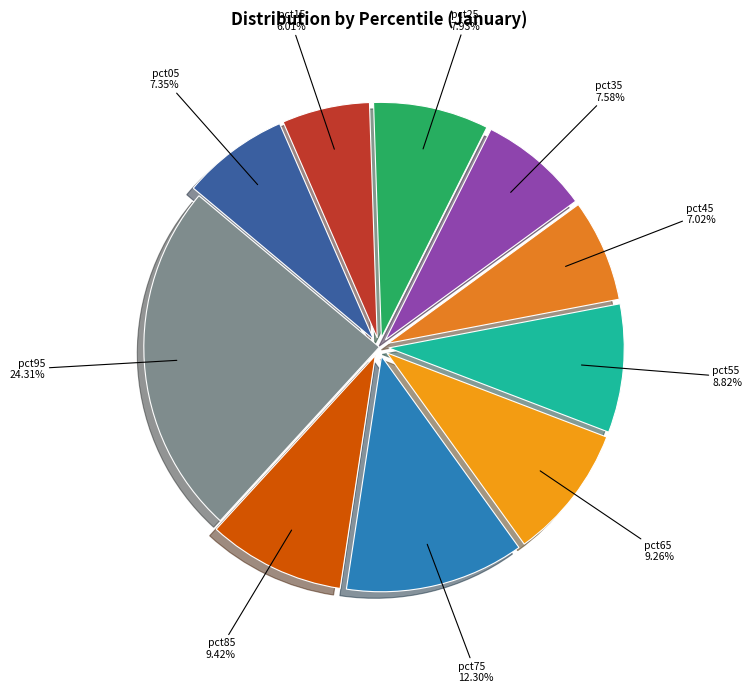

The pct05 slice represents 1% of the pie. True or false?

False